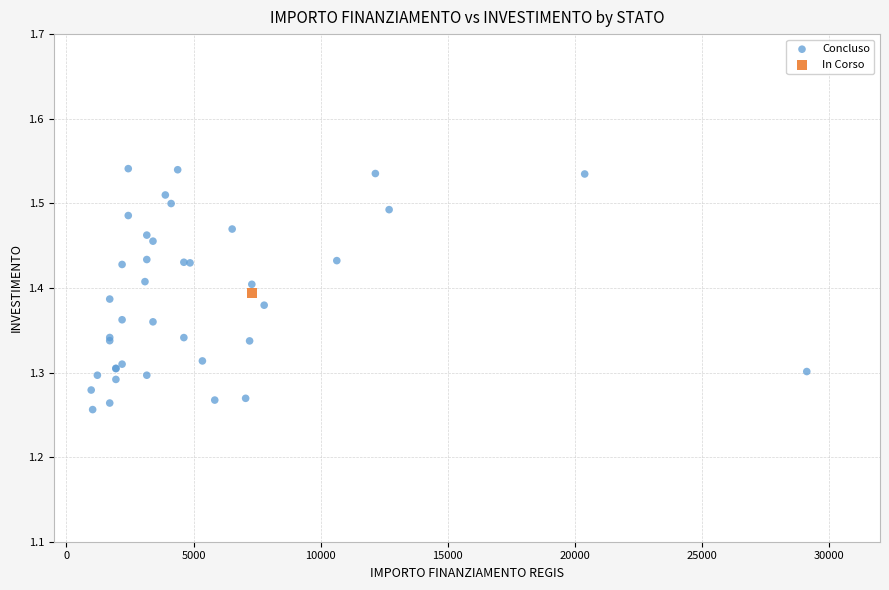

What are all the series names shown in the legend?

Concluso, In Corso